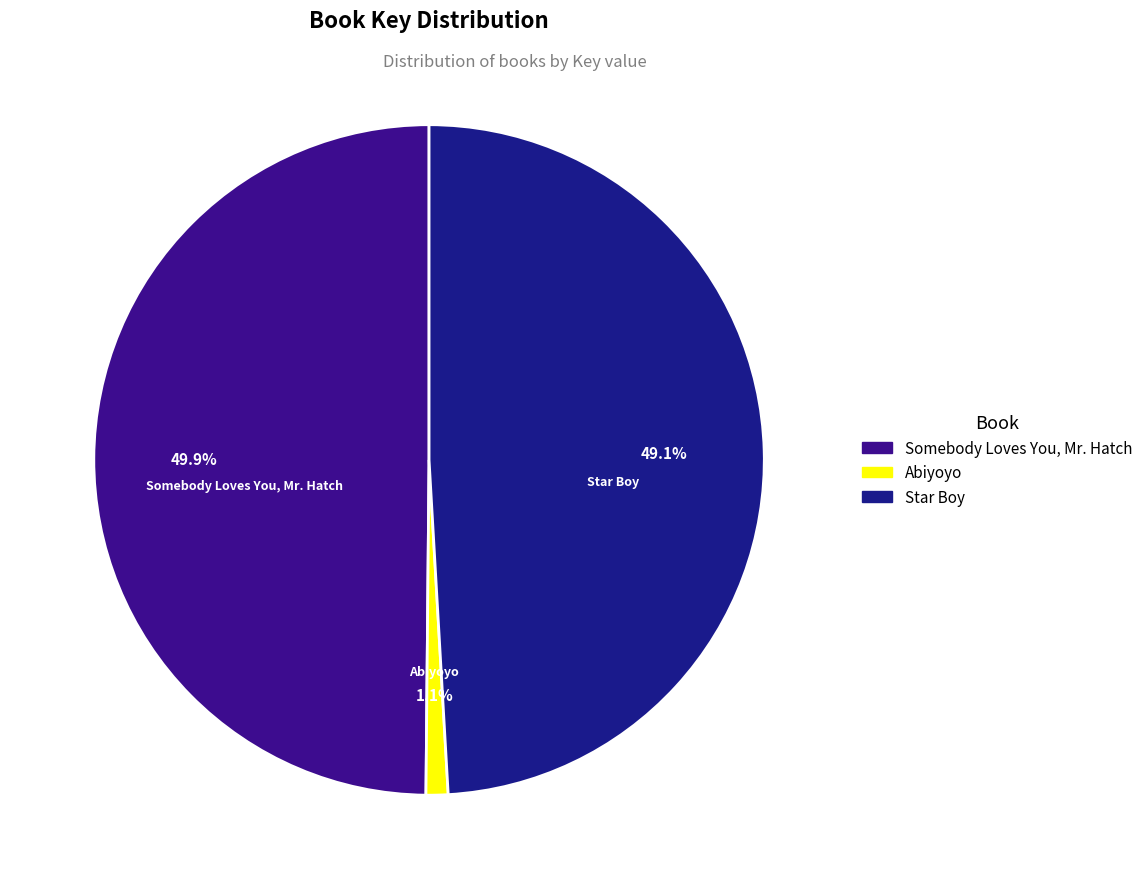

Is Star Boy the majority of the pie?

No